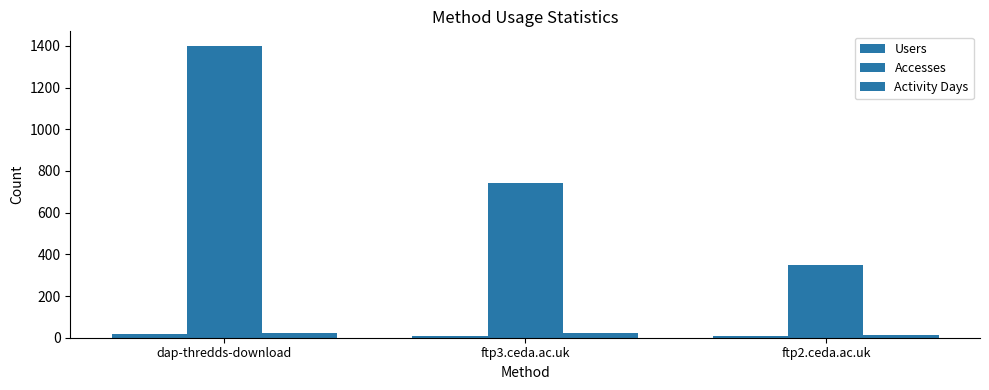

Count the number of data series in this chart.

3